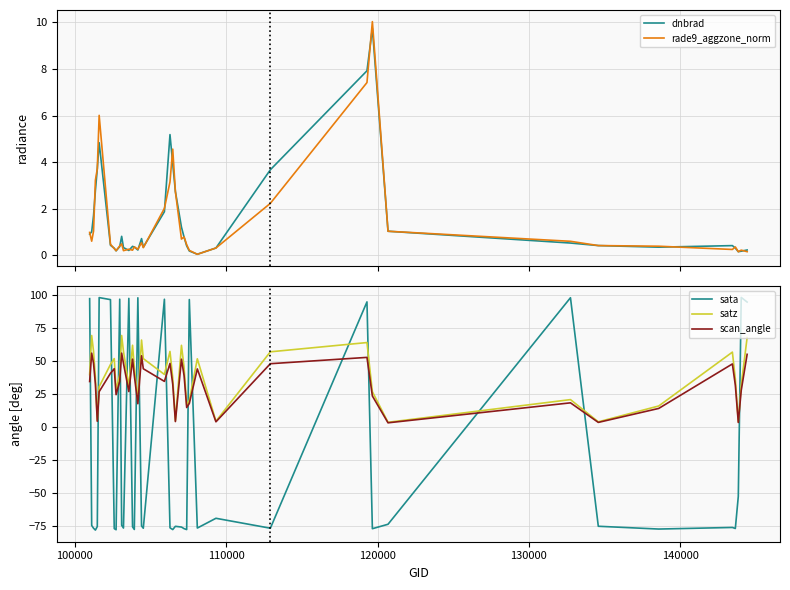

How many intersections are there between satz and sata?

18